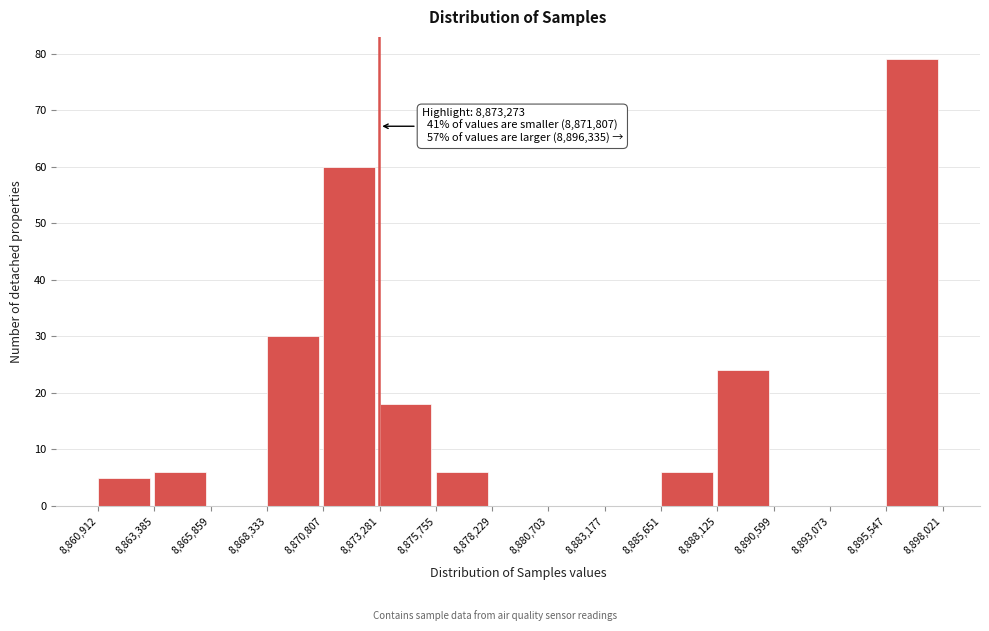

Over which range of the x-axis is the bar tallest?

8,895,547 to 8,898,021